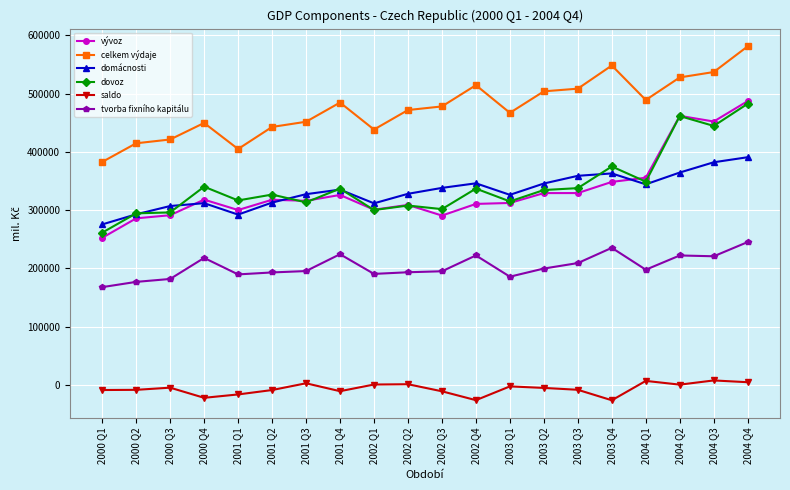

How many data points does each series have?

20